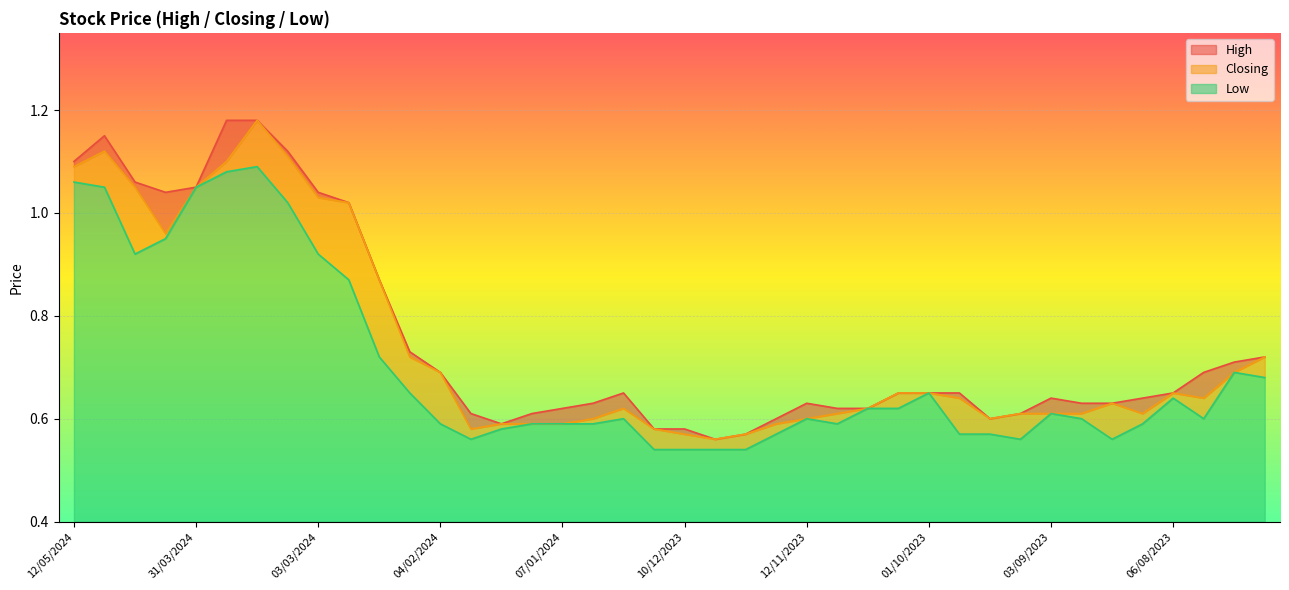

Which series changed the most between 28/01/2024 and 12/11/2023?

Low